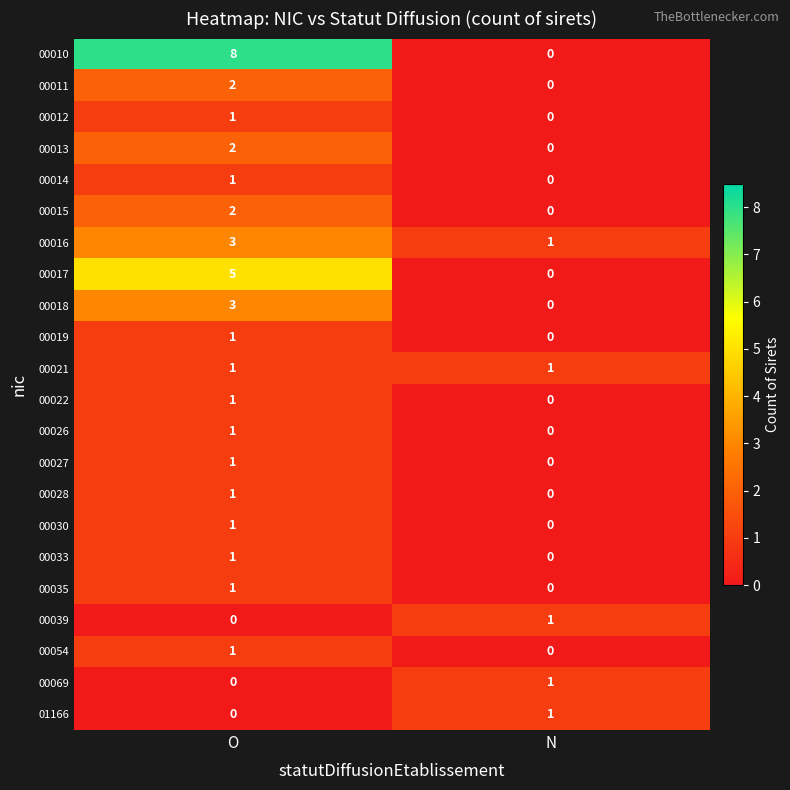

Is it true that 00017 equals 0 at N?

True